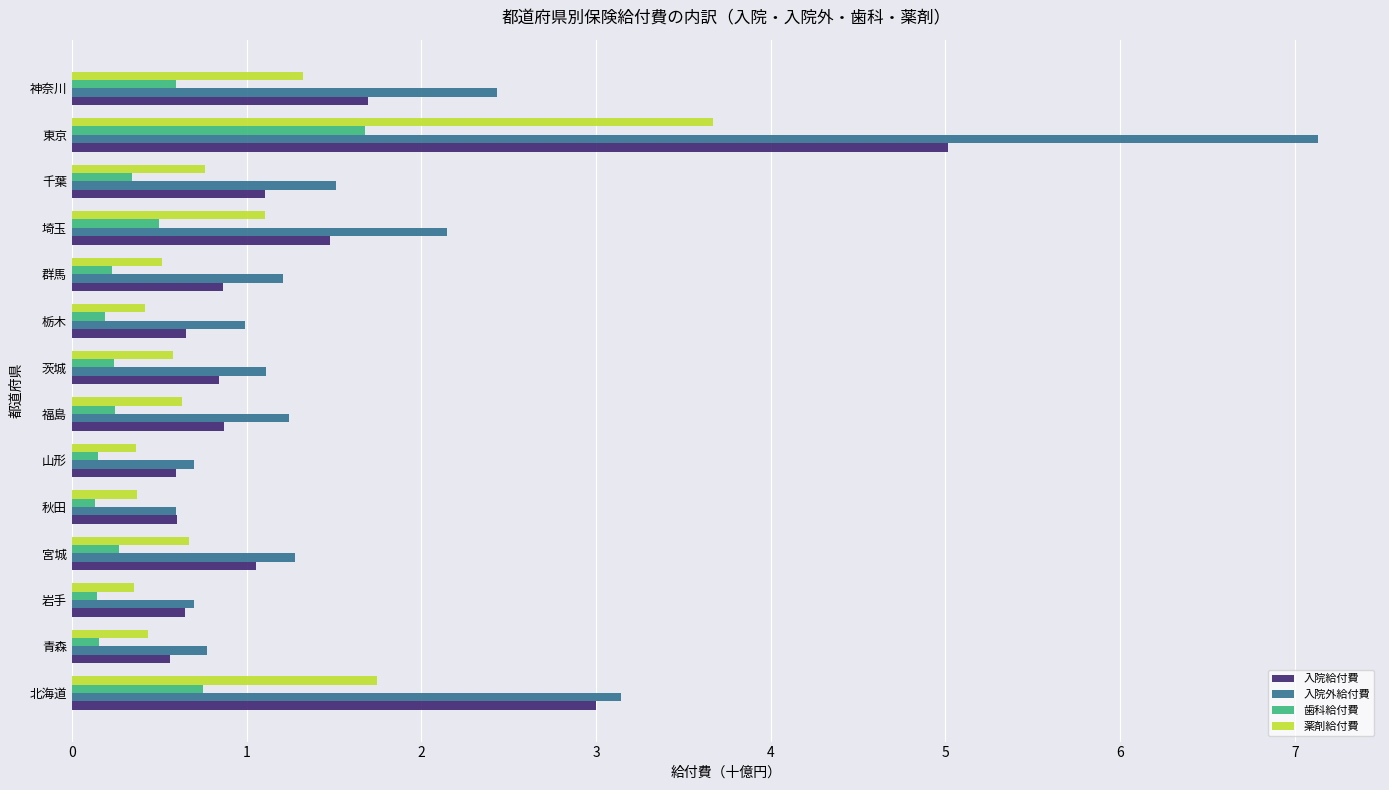

What is the spread (max minus min) of values at 栃木?

0.8